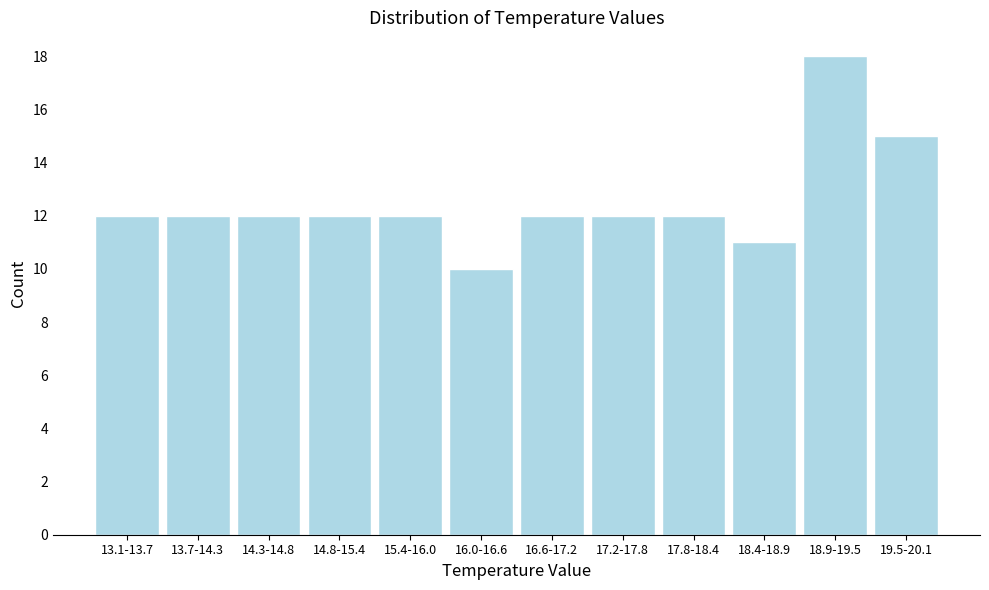

Reading left to right, what are all the values shown in this chart?

13.1-13.7=12	13.7-14.3=12	14.3-14.8=12	14.8-15.4=12	15.4-16.0=12	16.0-16.6=10	16.6-17.2=12	17.2-17.8=12	17.8-18.4=12	18.4-18.9=11	18.9-19.5=18	19.5-20.1=15